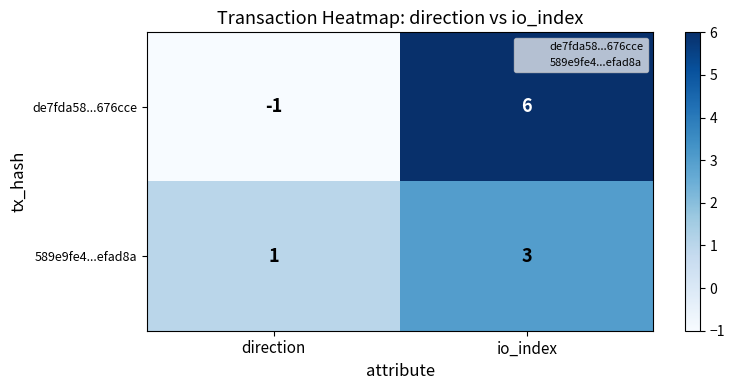

Reading left to right, extract all data points from this chart.

de7fda58...676cce: -1	6
589e9fe4...efad8a: 1	3